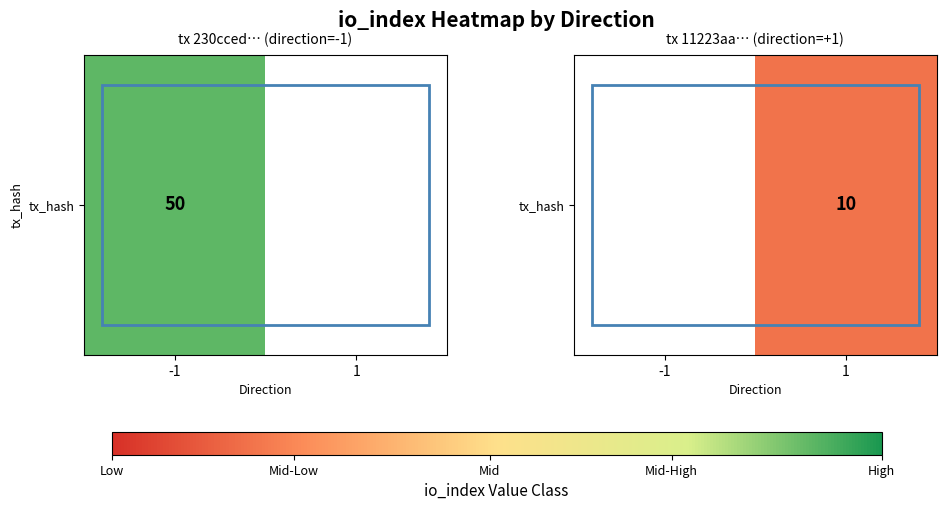

Which has a higher value, -1 or 1?

1